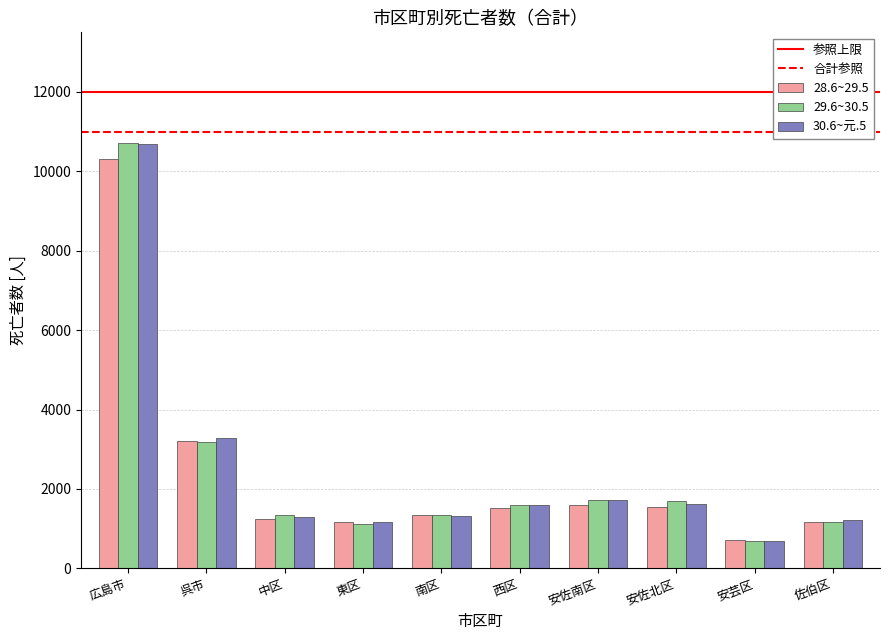

What is the spread (max minus min) of values at 西区?

83